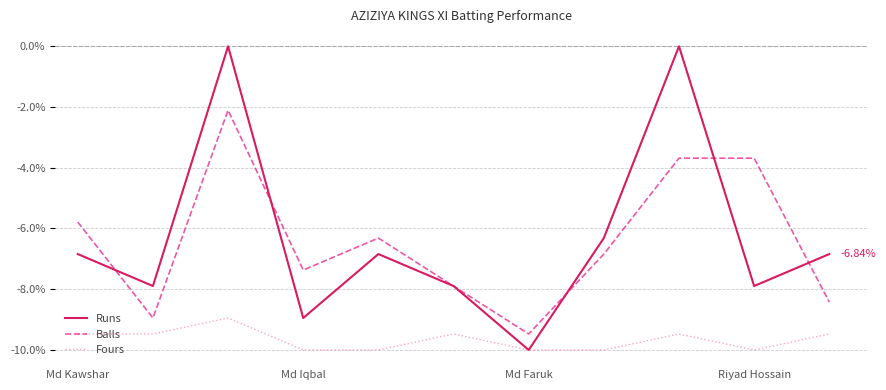

List the series in order of their peak value, lowest first.

Fours, Balls, Runs